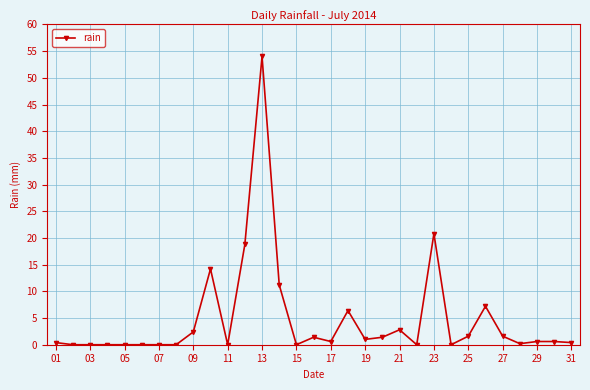

What is the difference between the second highest and second lowest values?

20.8